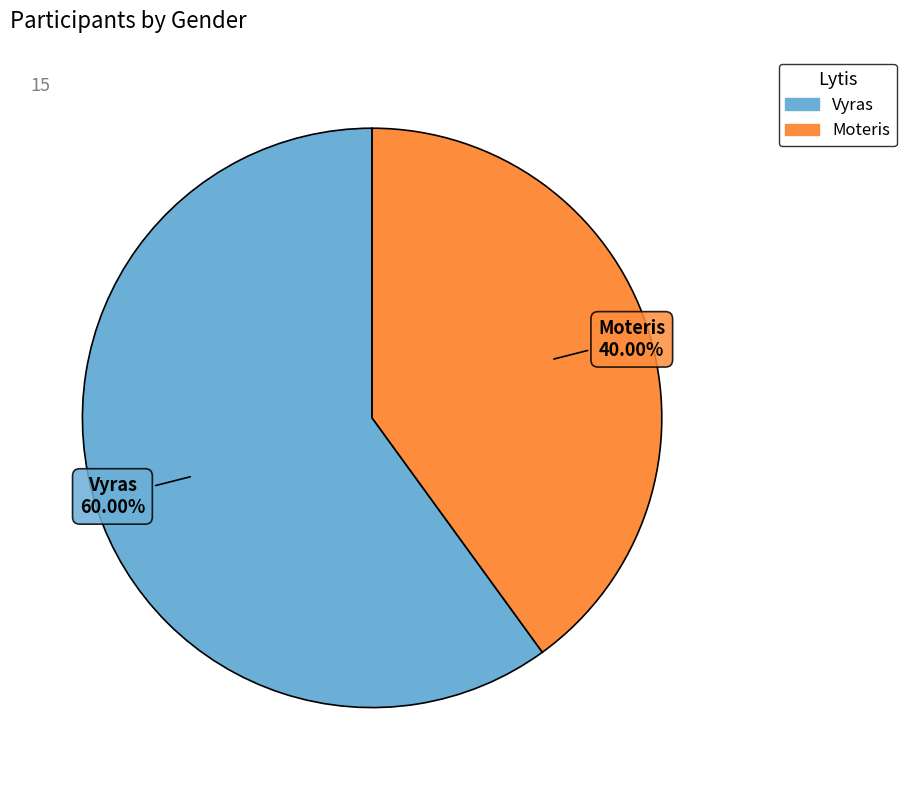

To the nearest percent, what is the average slice percentage?

50%